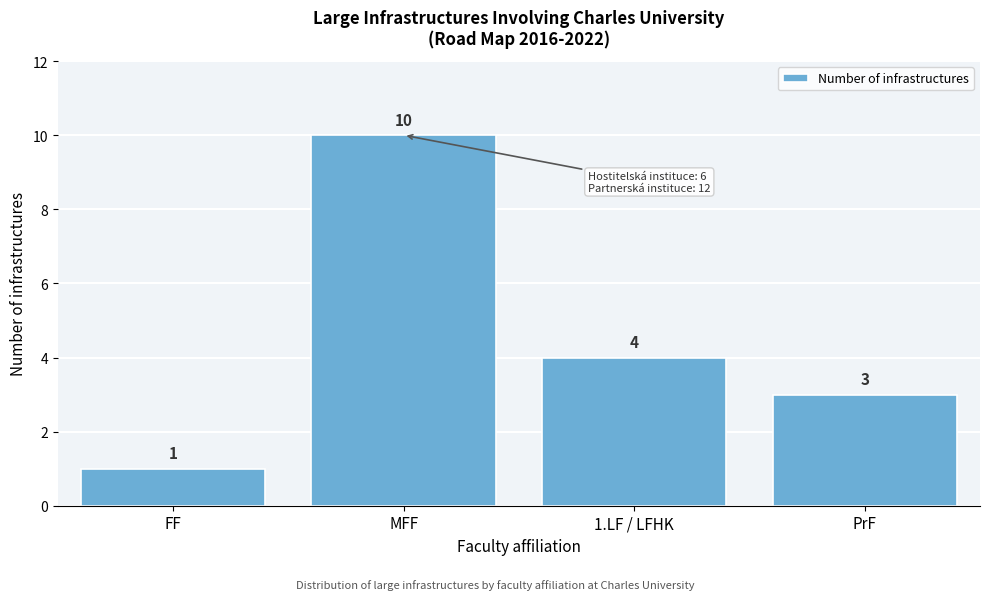

Reading left to right, list all the values displayed in this chart.

1	10	4	3